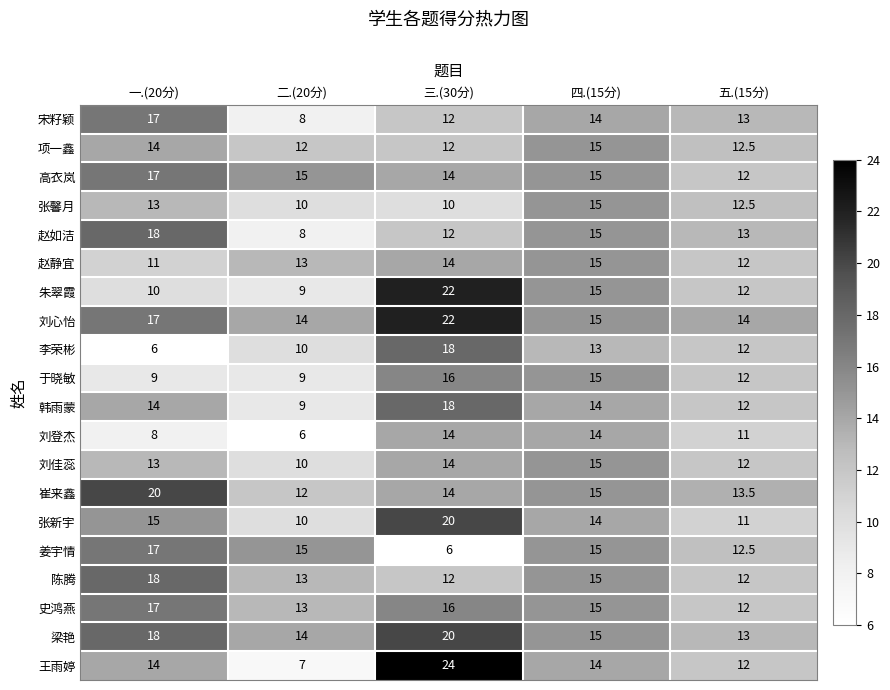

True or false: 王雨婷 has a value of 24.8 at 四.(15分).

False